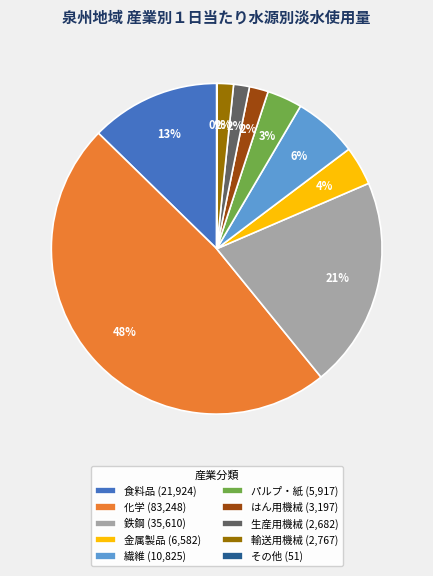

Do 鉄鋼 (35,610) and 生産用機械 (2,682) together represent more than half of the pie?

No